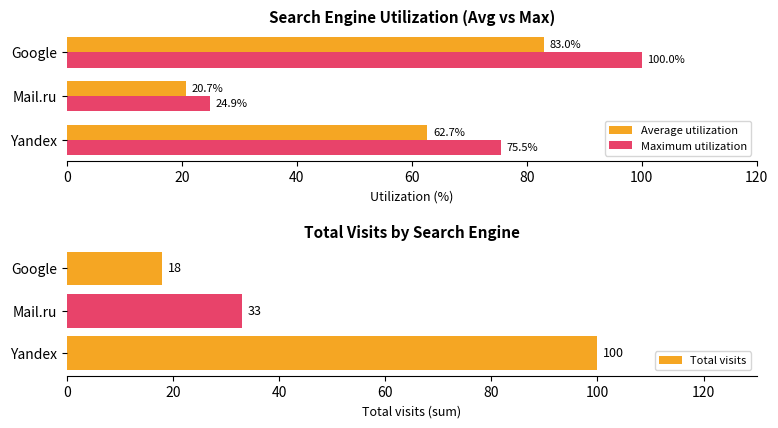

Rank the series by their average value, from lowest to highest.

Total visits, Average utilization, Maximum utilization